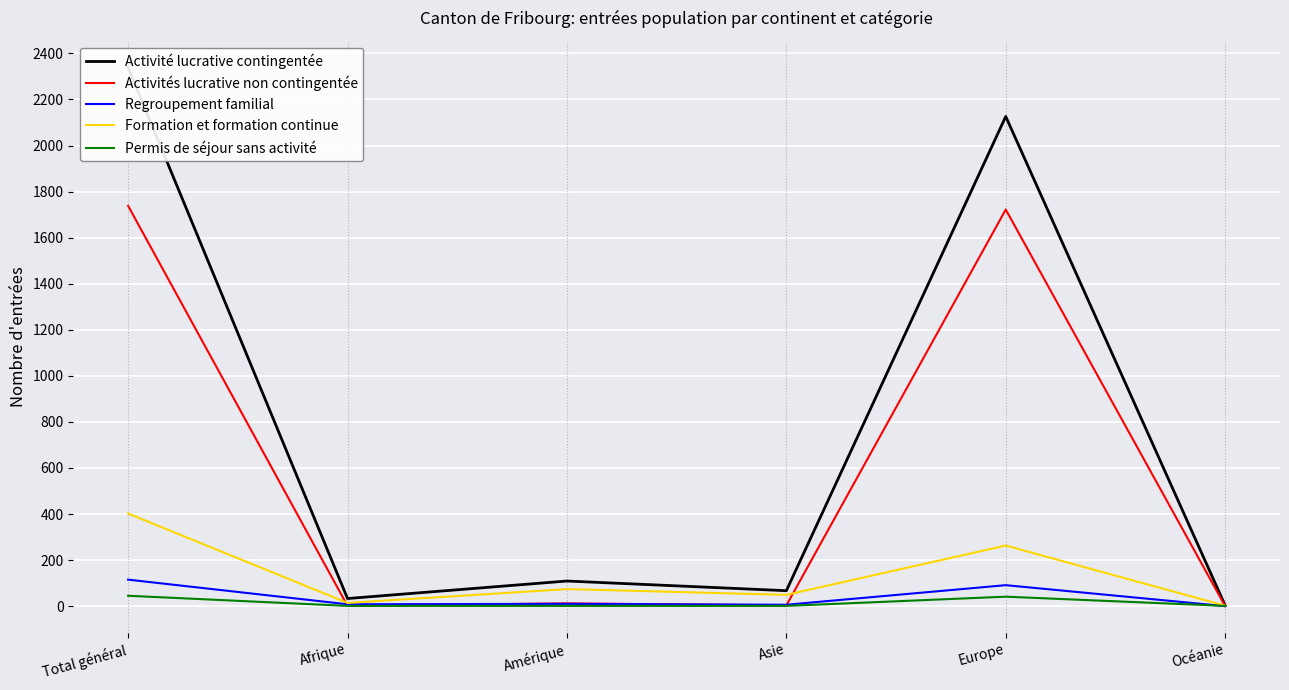

What are all the series names shown in the legend?

Activité lucrative contingentée, Activités lucrative non contingentée, Regroupement familial, Formation et formation continue, Permis de séjour sans activité